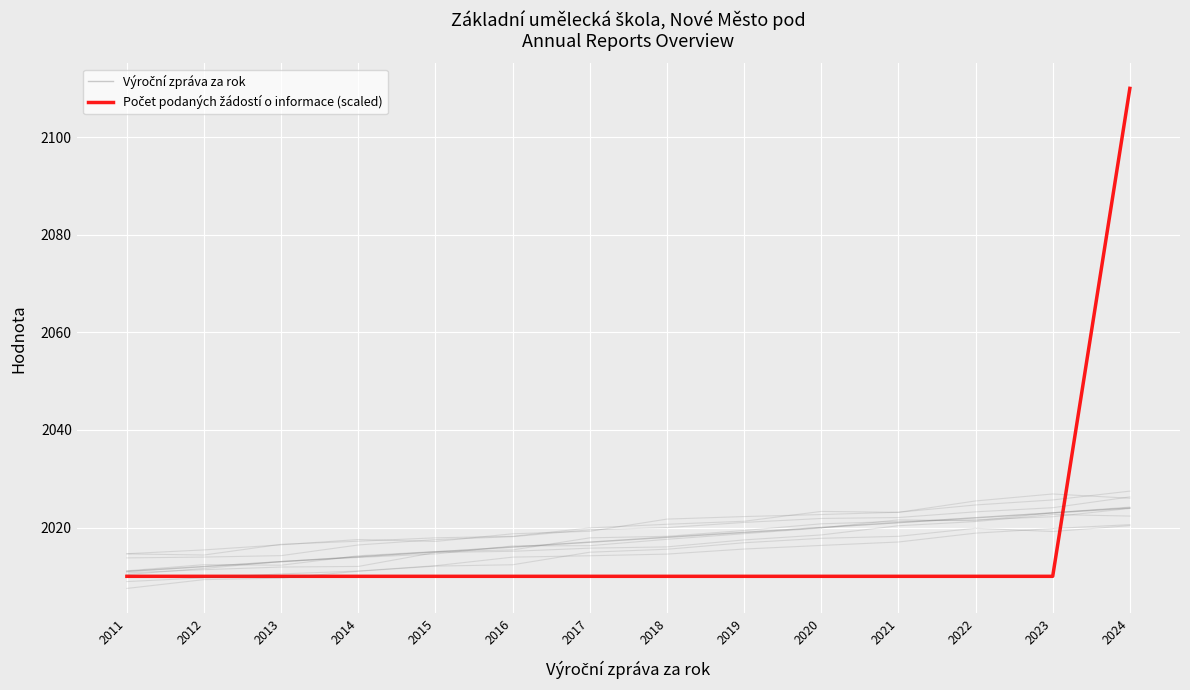

List the series in order of their peak value, lowest first.

Výroční zpráva za rok, Počet podaných žádostí o informace (scaled)